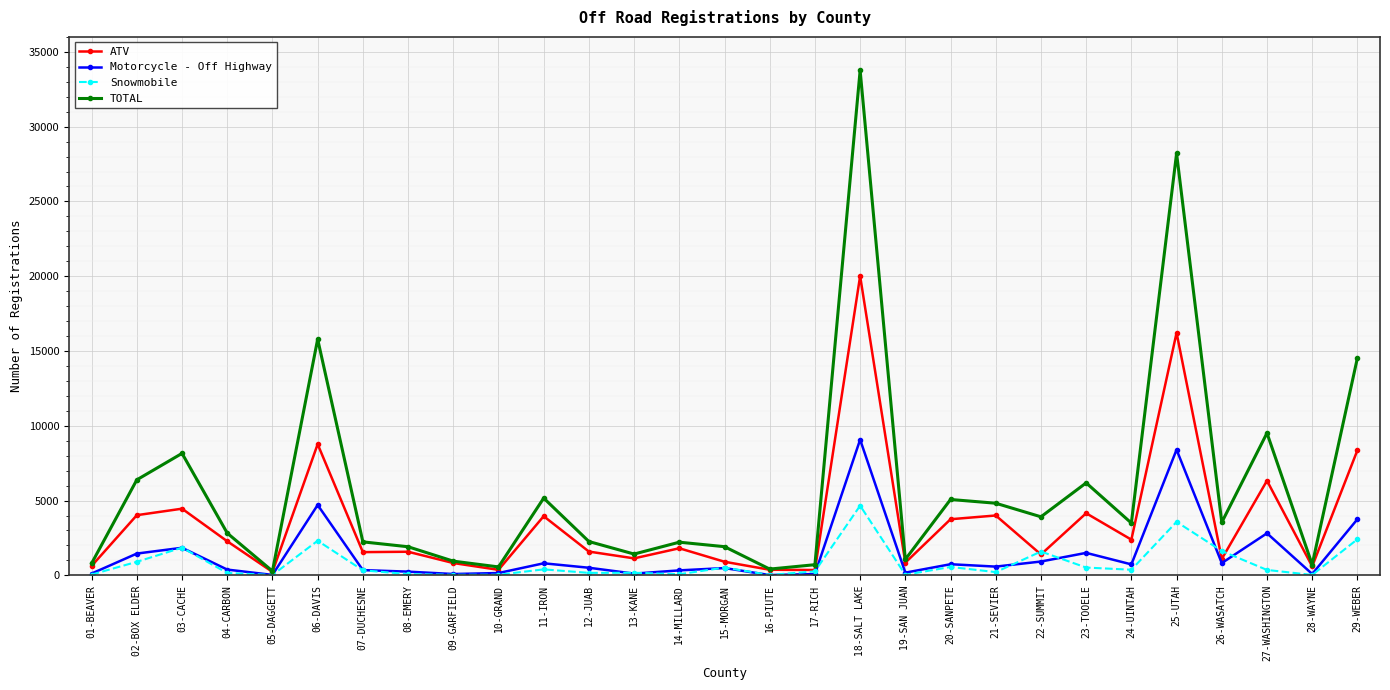

Is the value of Snowmobile at 12-JUAB greater than the value of TOTAL at 03-CACHE?

No